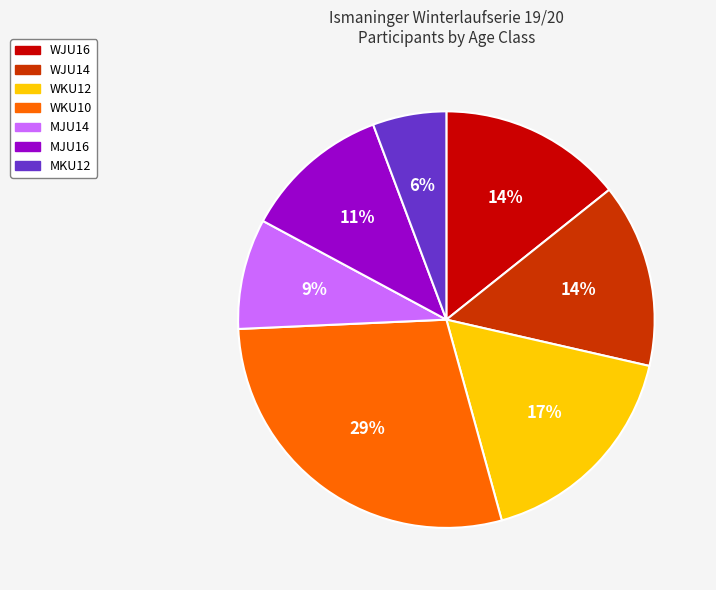

Does any single category account for the majority?

No